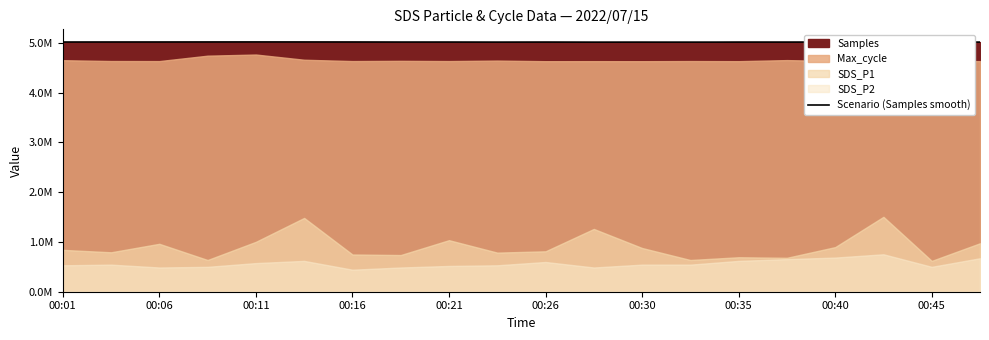

True or false: there are more than 0 points higher than both neighbors.

True